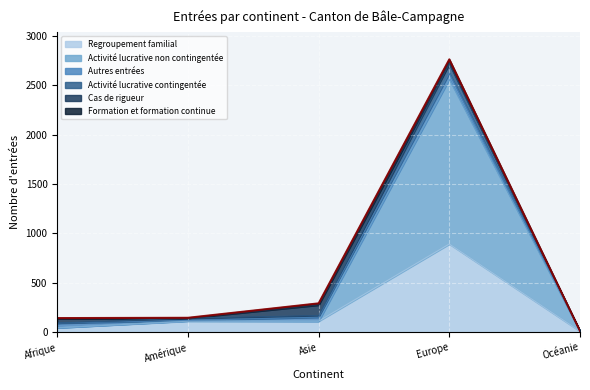

What is the difference between the highest and lowest values at Asie?

57